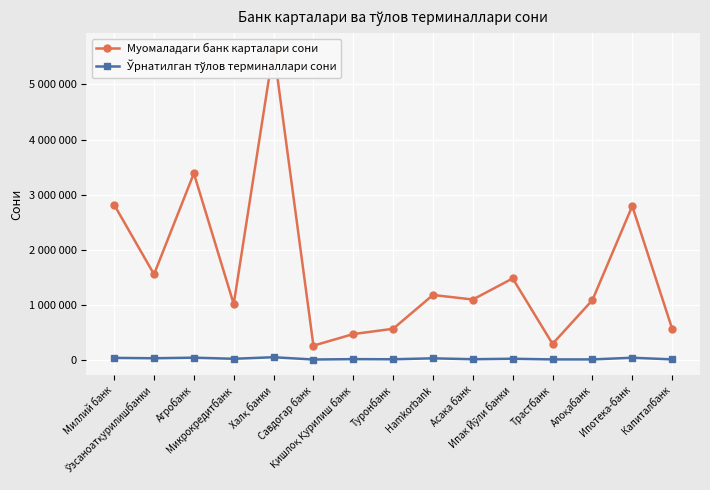

Where is Муомаладаги банк карталари сони nearest to the value 2954705?

Миллий банк